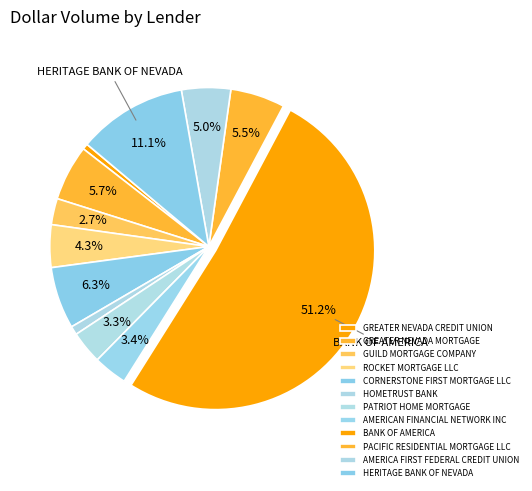

Which category has the biggest portion of the pie?

BANK OF AMERICA